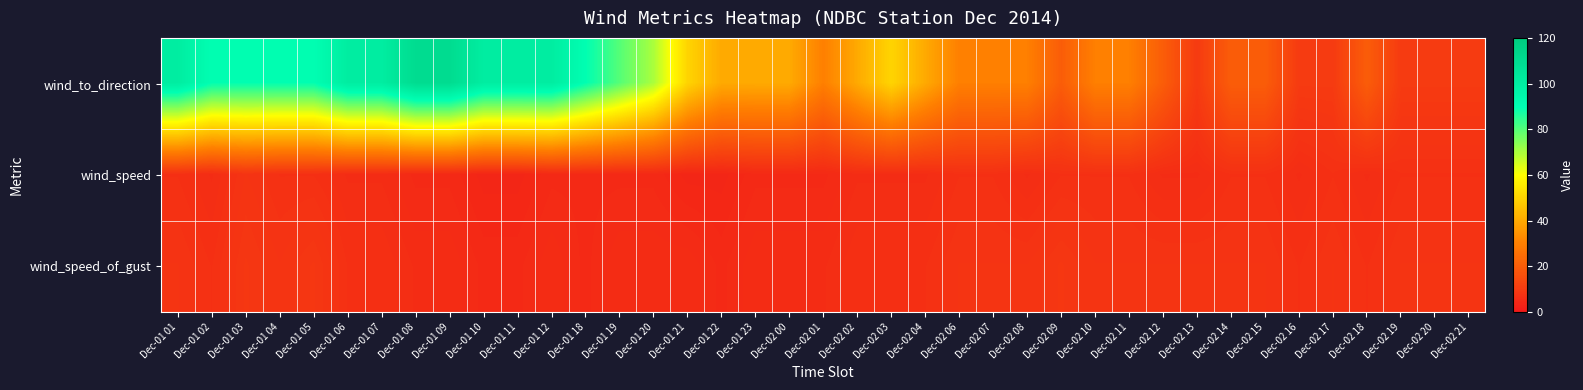

Which series has the largest range (max minus min)?

wind_to_direction